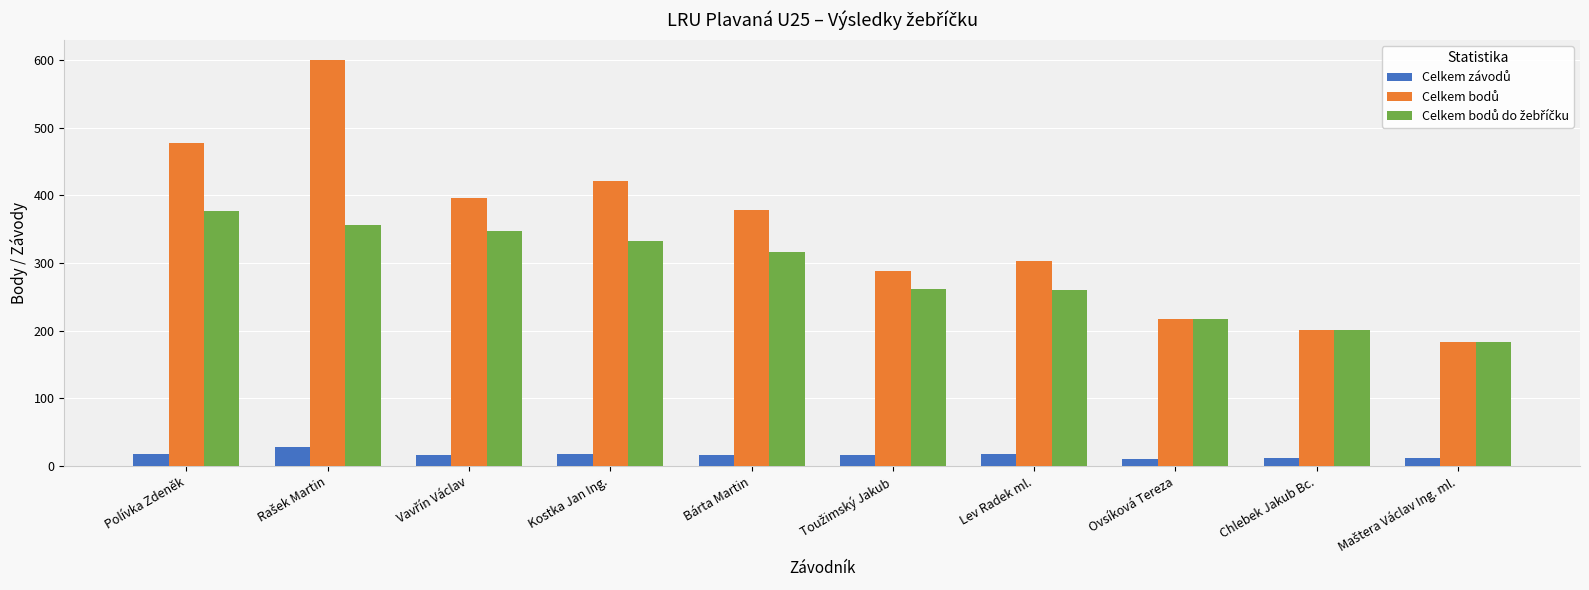

What is the total value across all series at Kostka Jan Ing.?

773